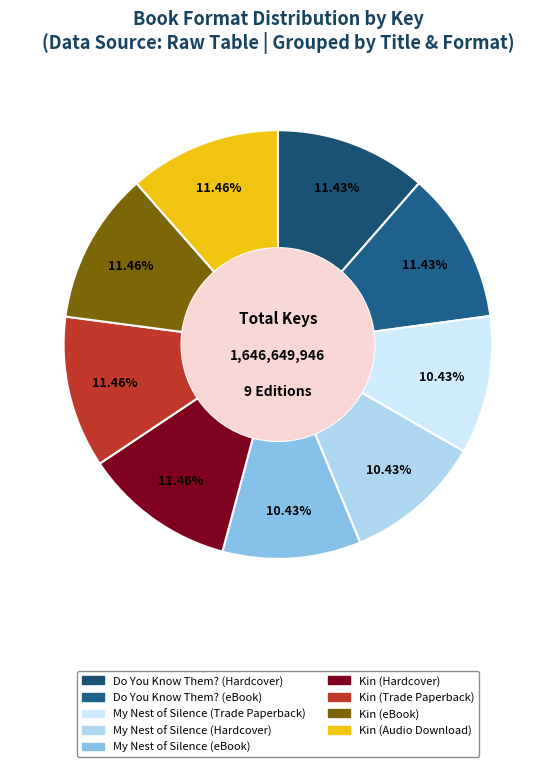

True or false: Do You Know Them? (eBook) accounts for 19% of the total.

False